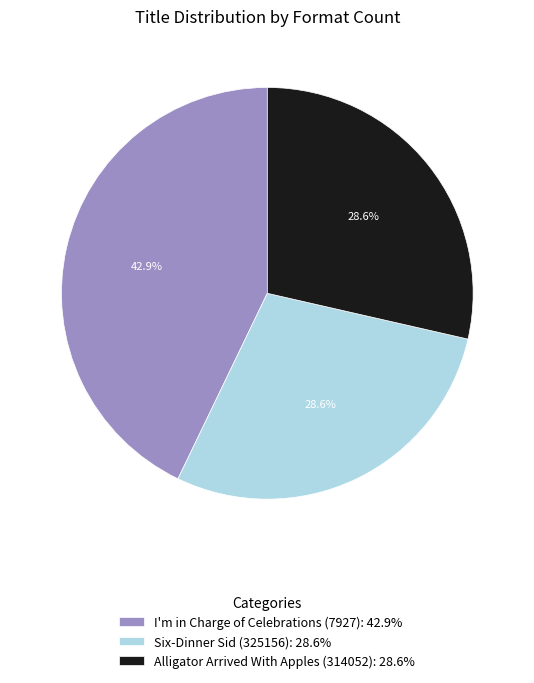

Does any single category account for the majority?

No